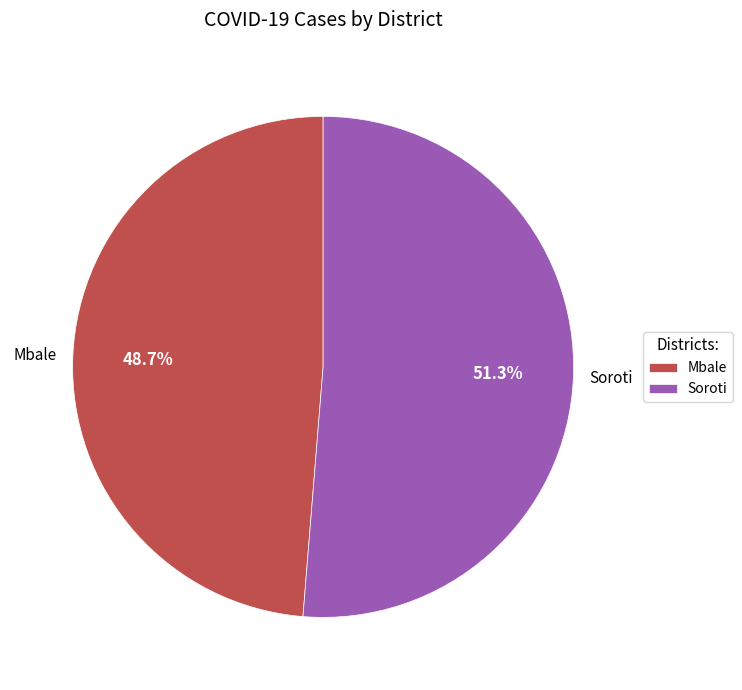

To the nearest percent, what percentage of the pie is Soroti?

51%